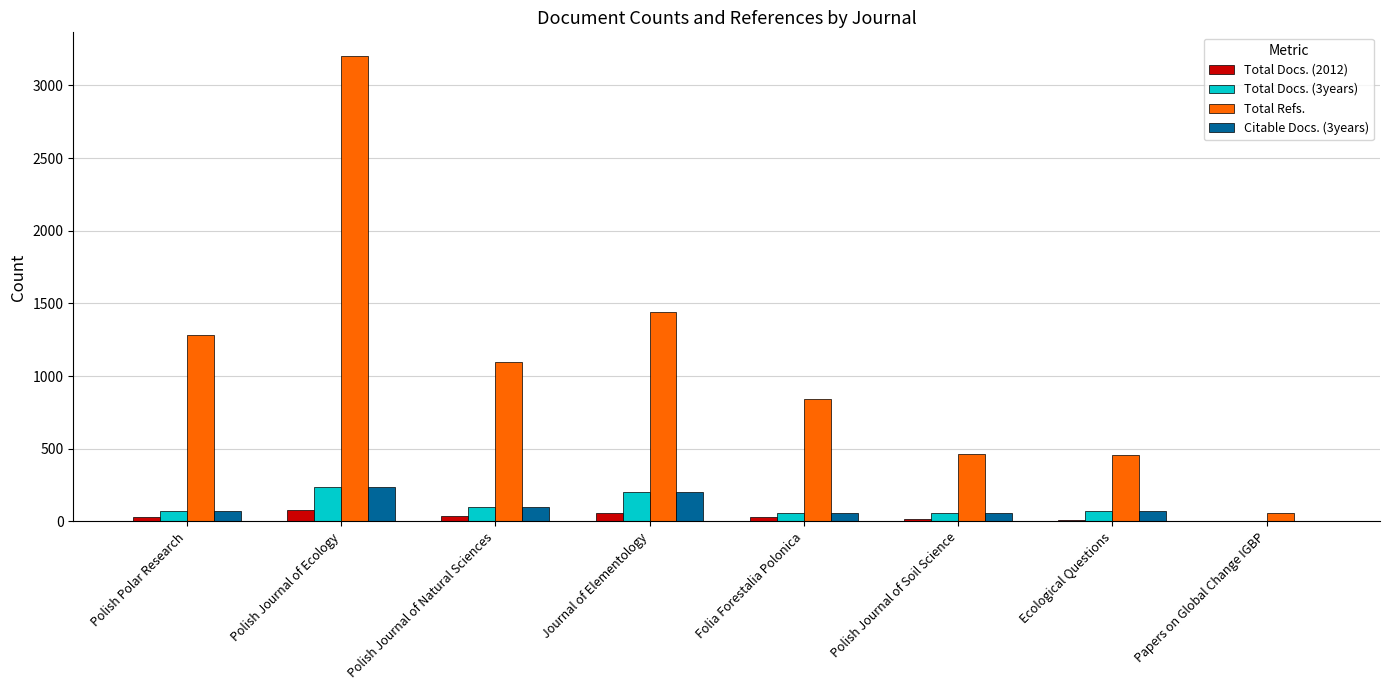

What is the sum of all Total Docs. (2012) values?

264